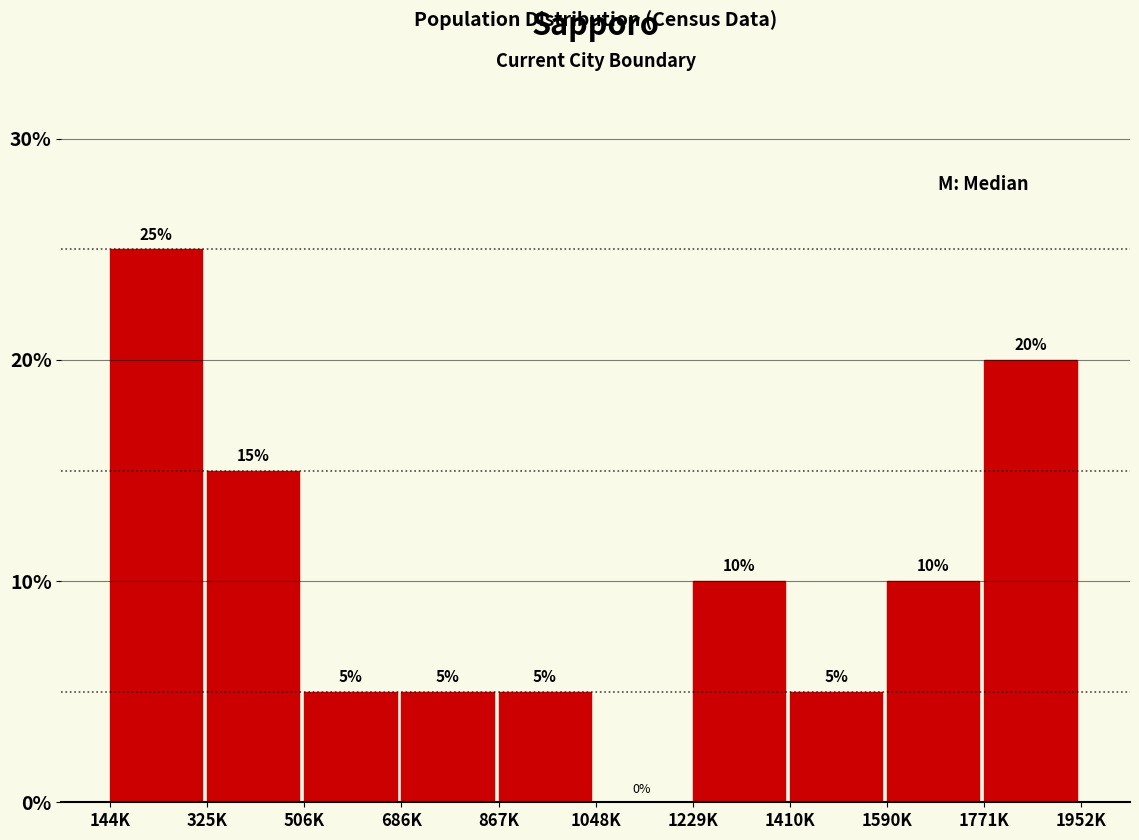

Reading right to left, list all the values displayed in this chart.

1771K=20	1590K=10	1410K=5	1229K=10	1048K=0	867K=5	686K=5	506K=5	325K=15	144K=25